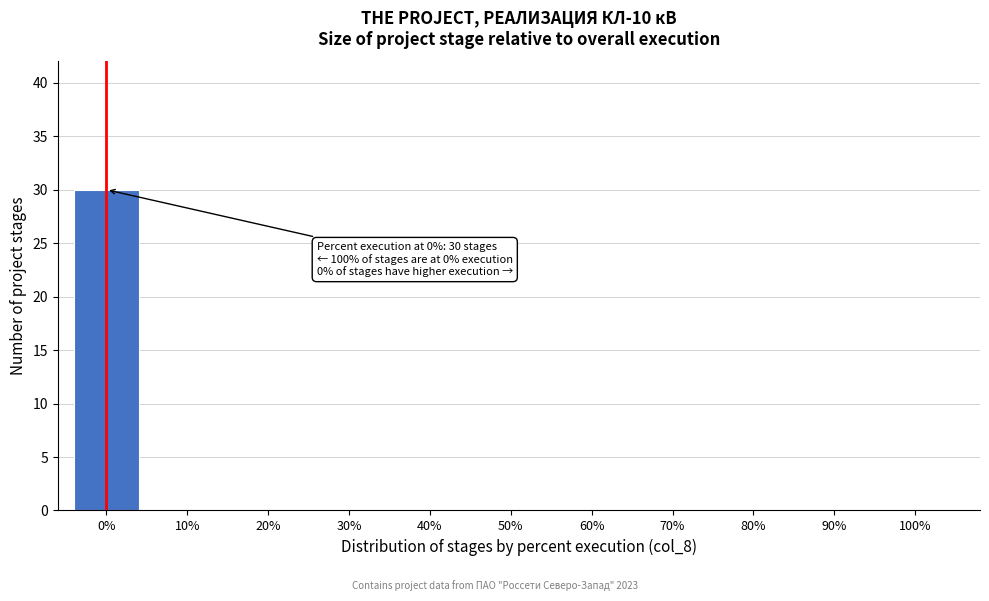

Reading left to right, extract all data points from this chart.

0%=30	10%=0	20%=0	30%=0	40%=0	50%=0	60%=0	70%=0	80%=0	90%=0	100%=0